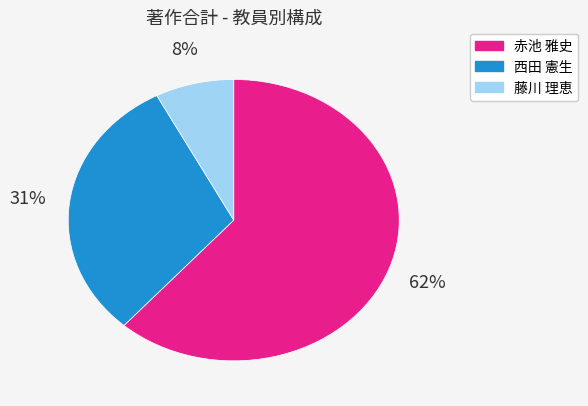

To the nearest percent, what is the difference between the 西田 憲生 and 赤池 雅史 slice percentages?

31%